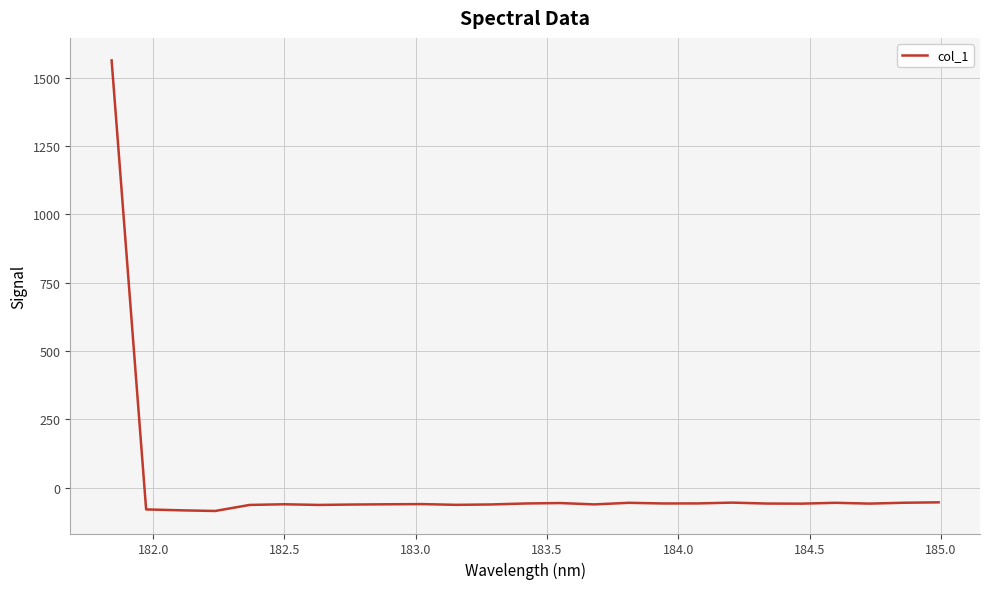

What is the maximum value shown in the chart?

1564.0